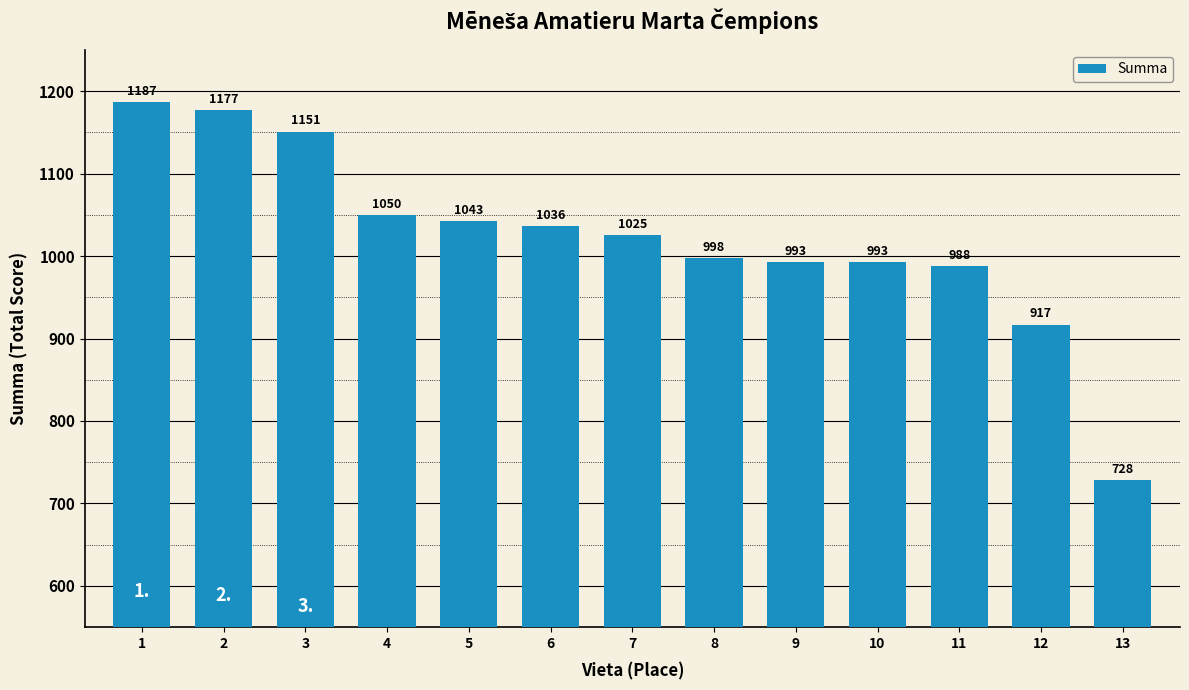

Is it true that the value at 4 is 1500?

False